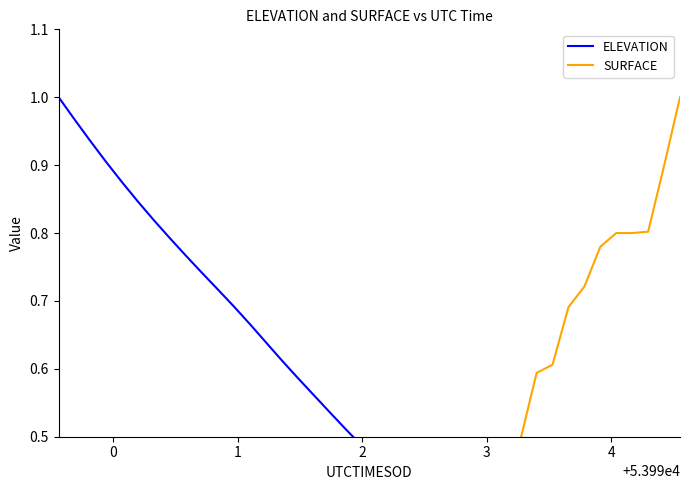

Is the value of SURFACE at 5 greater than the value of ELEVATION at 36?

No